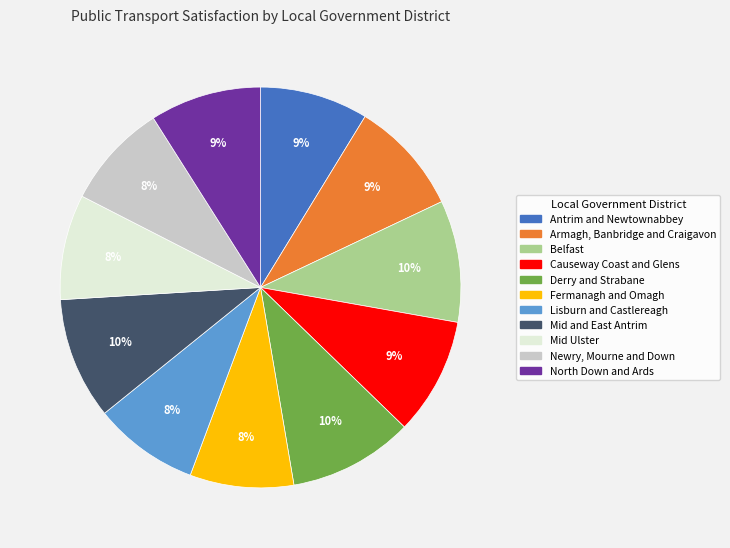

Is the sum of Causeway Coast and Glens and North Down and Ards greater than half?

No